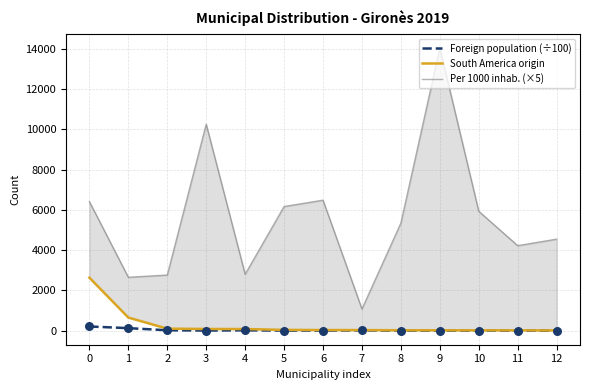

Is the value of Foreign population (÷100) at 11 greater than the value of Per 1000 inhab. (×5) at 7?

No